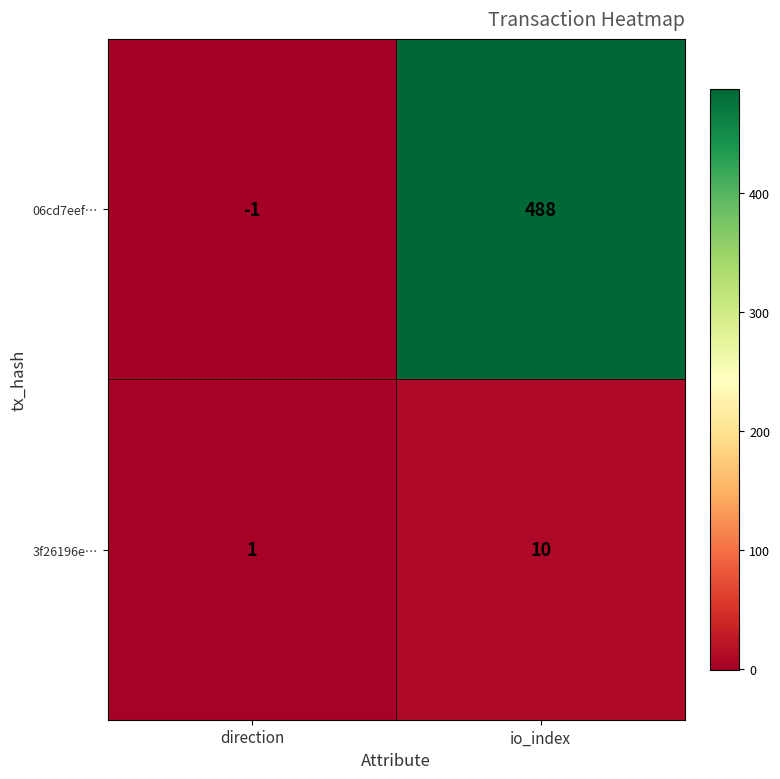

Which category has the highest value across all series?

io_index